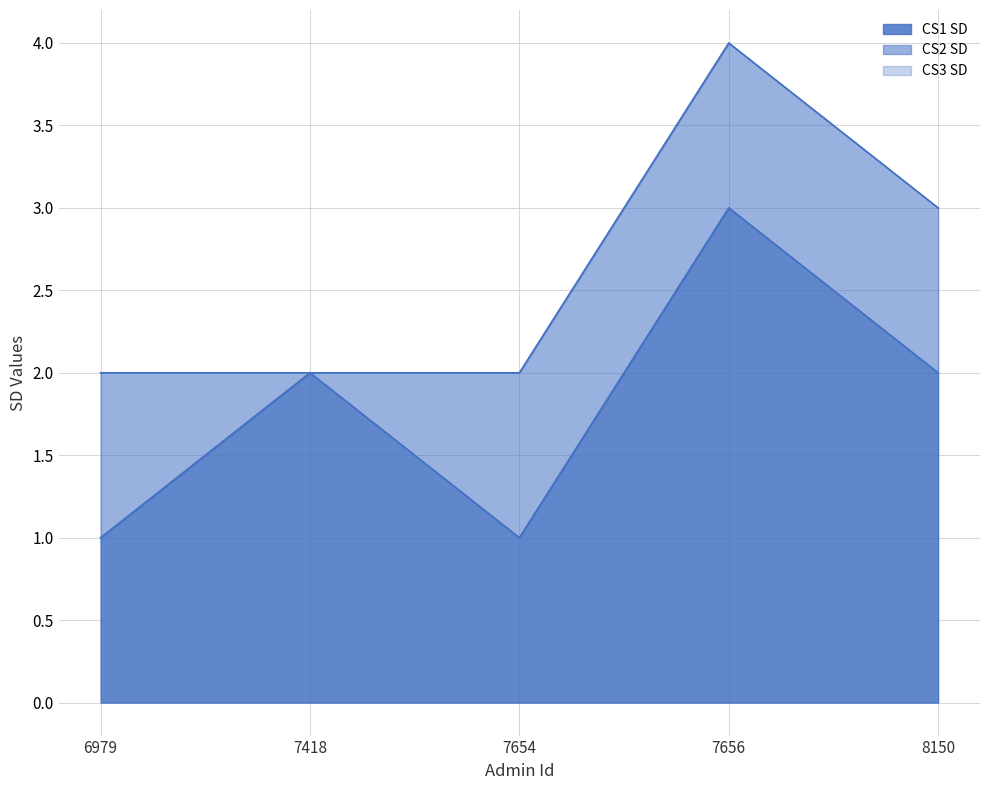

True or false: CS3 SD and CS2 SD cross at least once.

False